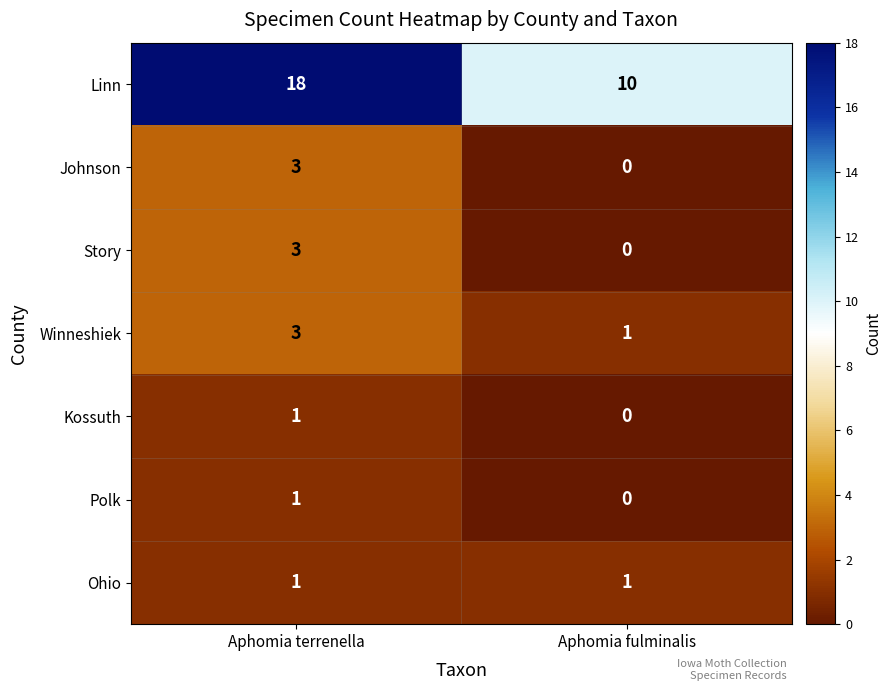

What is the spread (max minus min) of values at Aphomia fulminalis?

10